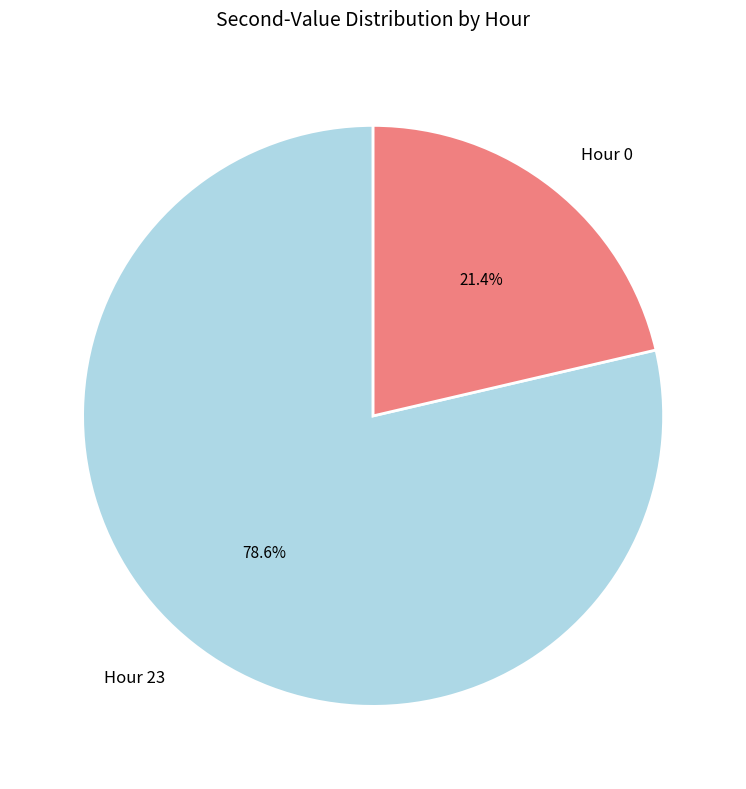

Which has a higher value, Hour 0 or Hour 23?

Hour 23